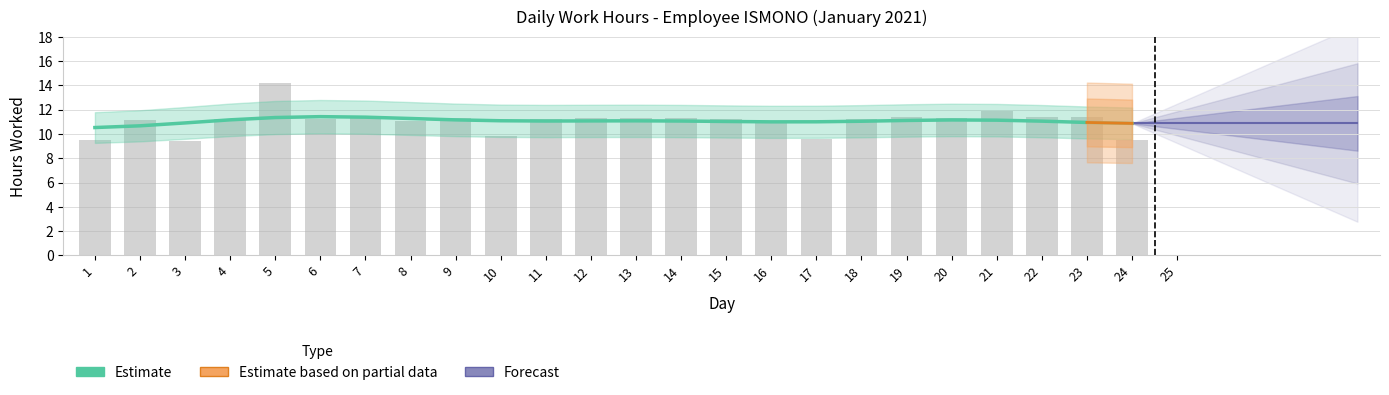

Is it true that the value at 2 is 11.1?

True